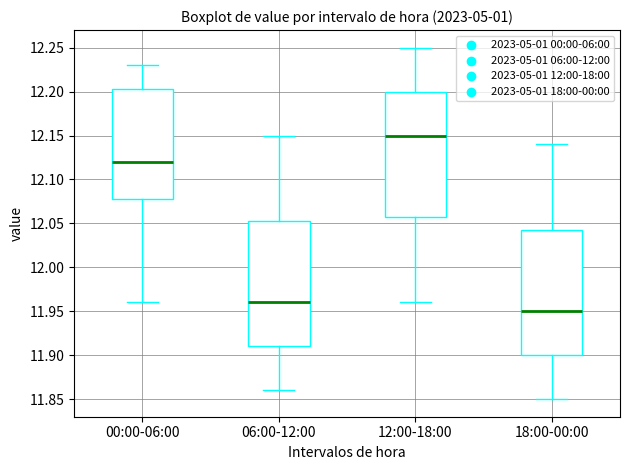

Which box has the highest median line?

12:00-18:00